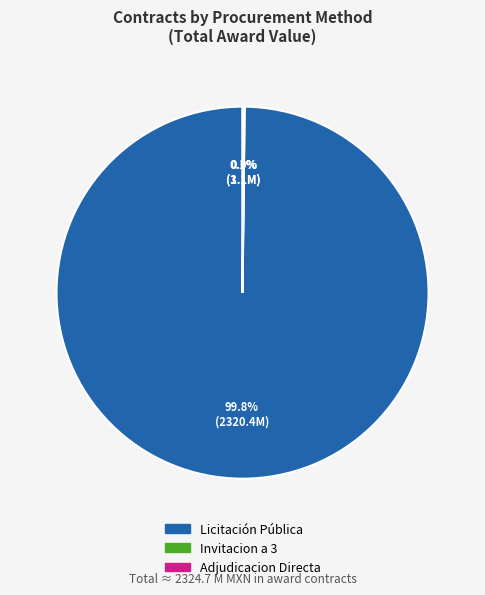

Is there any slice that represents more than half of the pie?

Yes